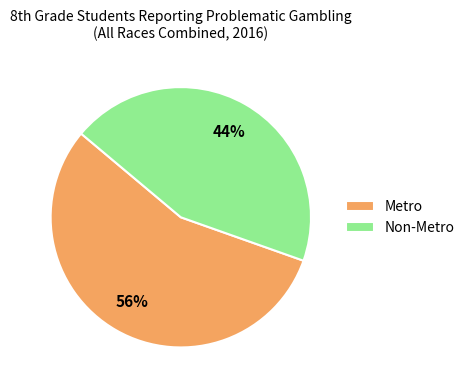

Which category accounts for the majority?

Metro